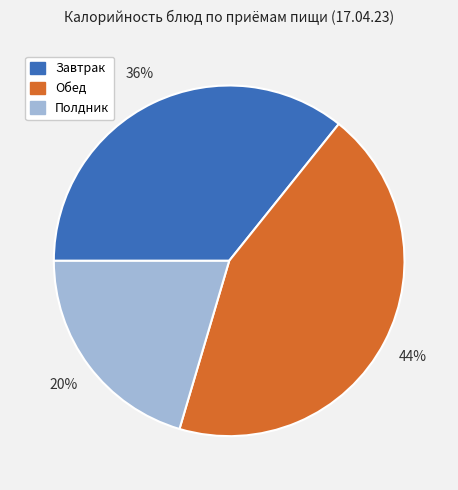

Does any single category account for the majority?

No